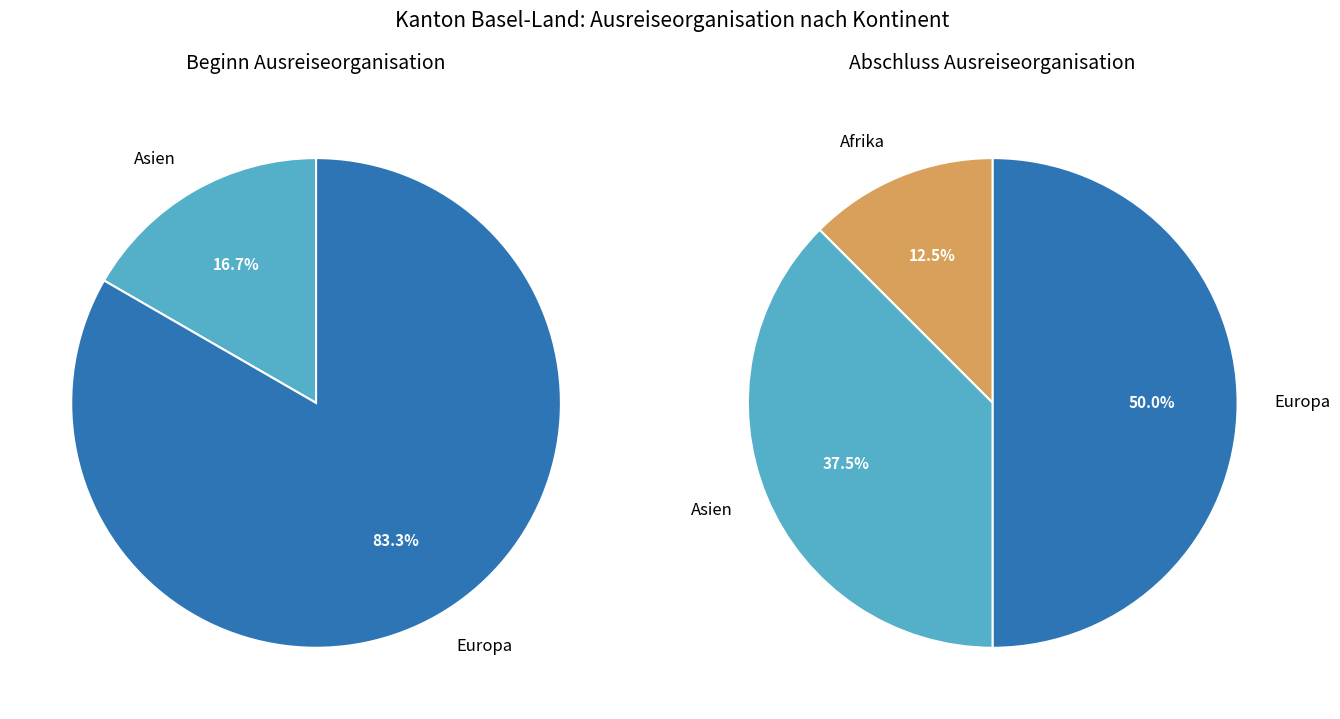

Count the number of slices in the pie.

5